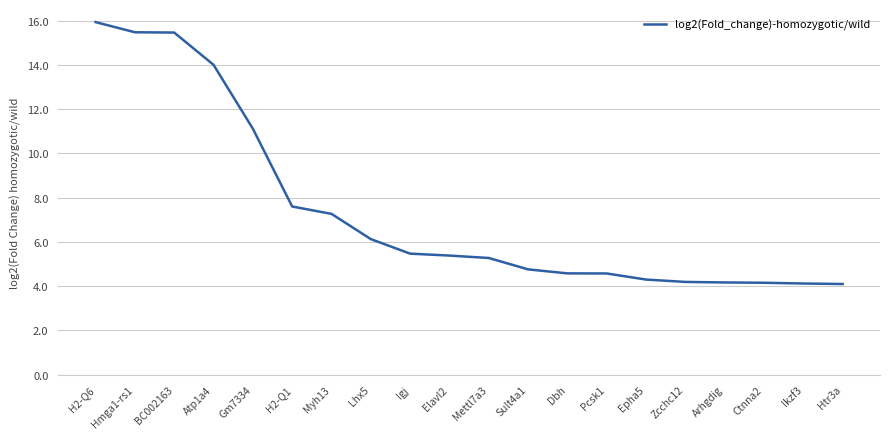

Which has a higher value, Elavl2 or Sult4a1?

Elavl2